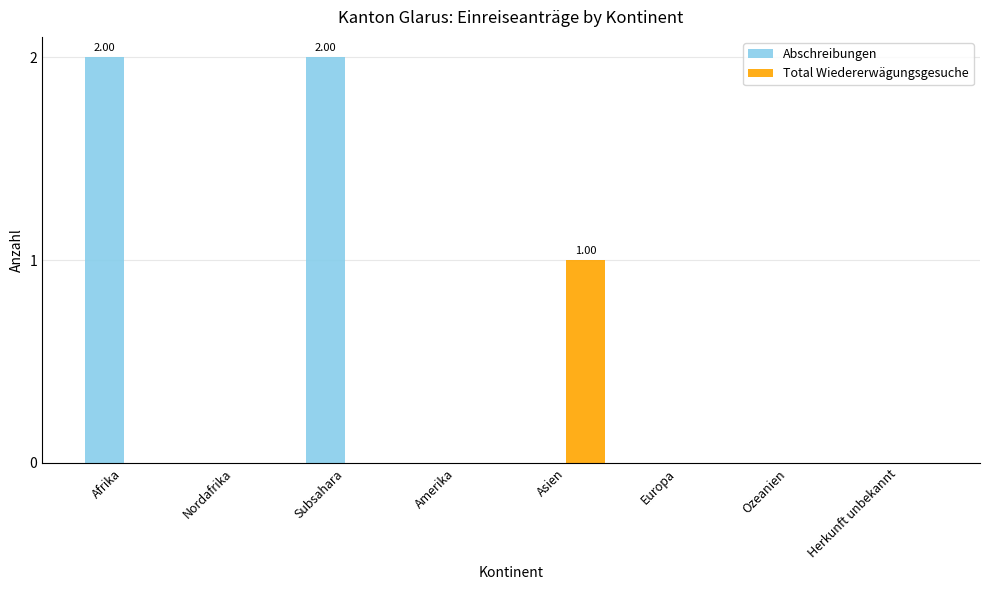

Which series has the largest total across all categories?

Abschreibungen